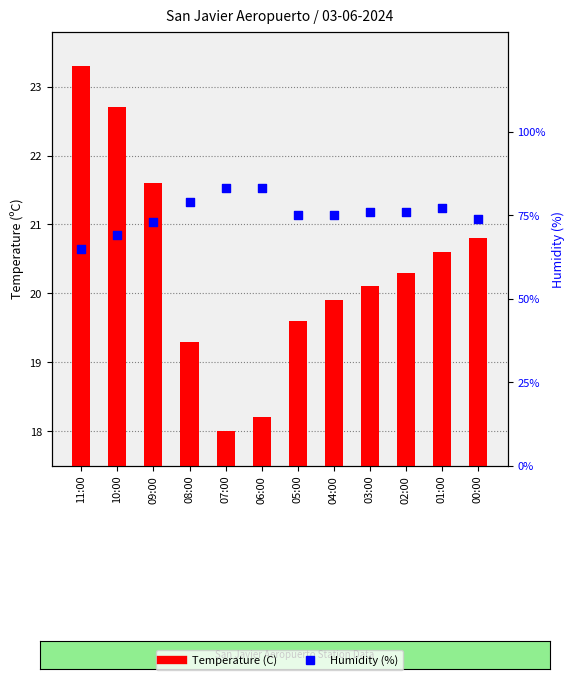

Is the value of Humidity (%) at 10:00 greater than the value of Temperature (C) at 08:00?

Yes